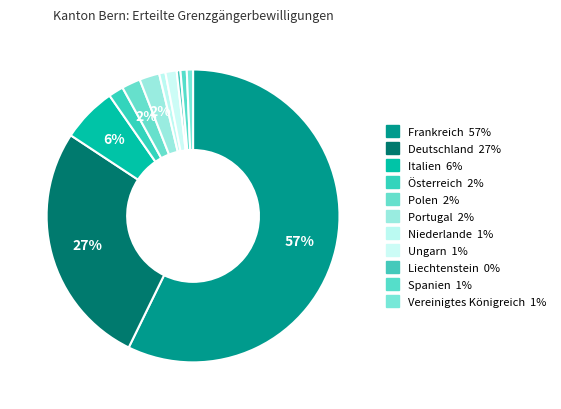

How many slices are in this pie chart?

11